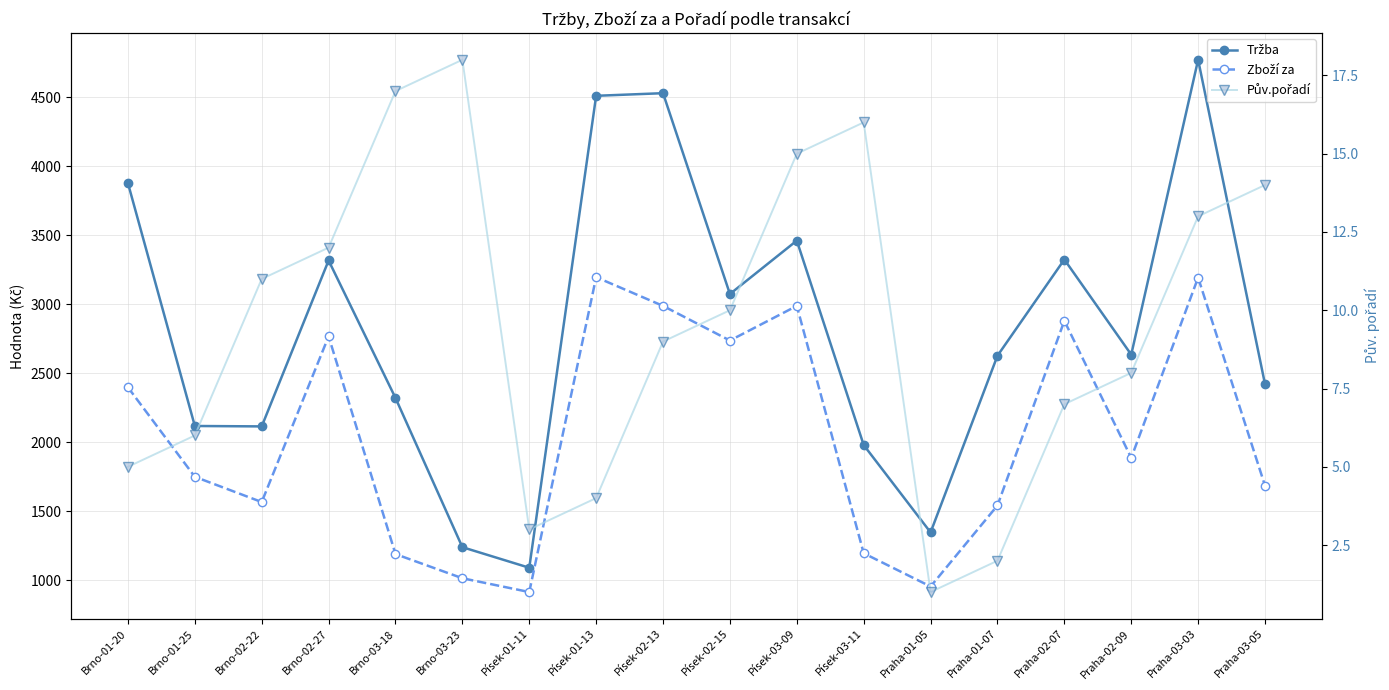

True or false: Tržba has a value of 1085 at Praha-02-07.

False